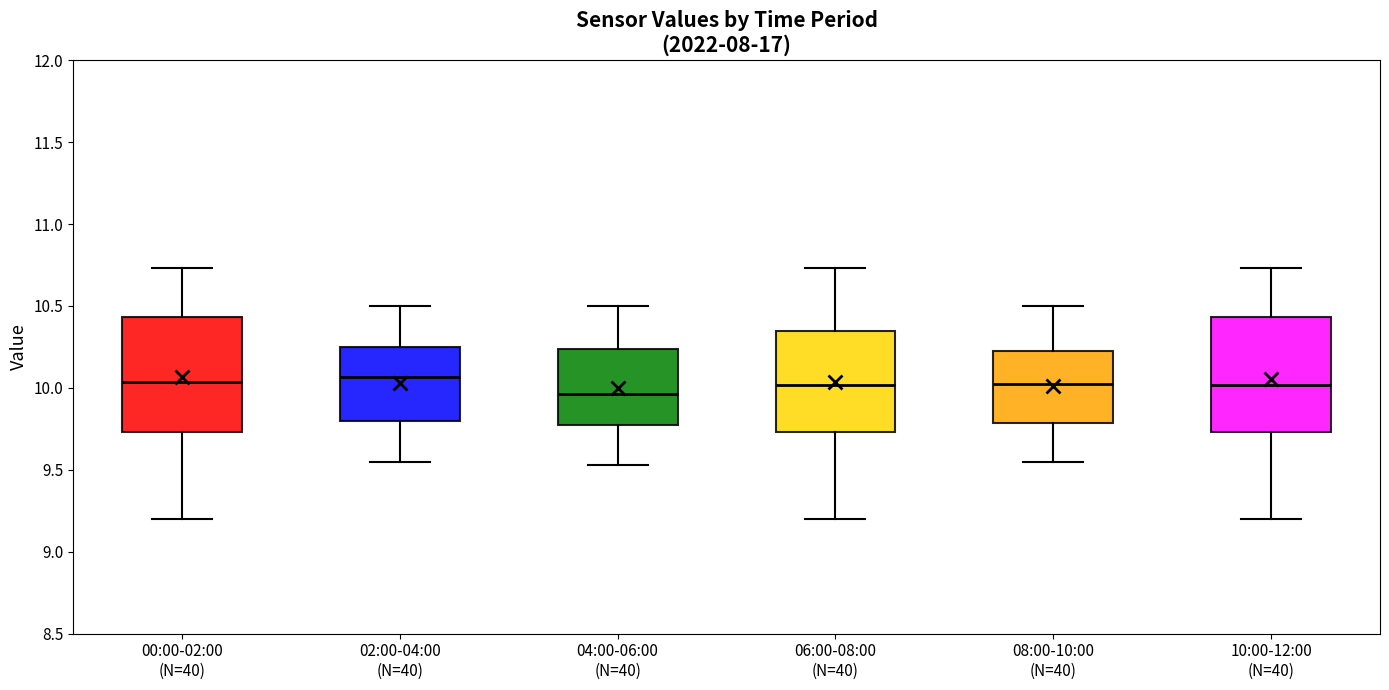

Where does the median line of the box for 08:00-10:00 (N=40) sit on the y-axis? The values are not printed on the chart, so give them approximately, as read against the axis.

10.05